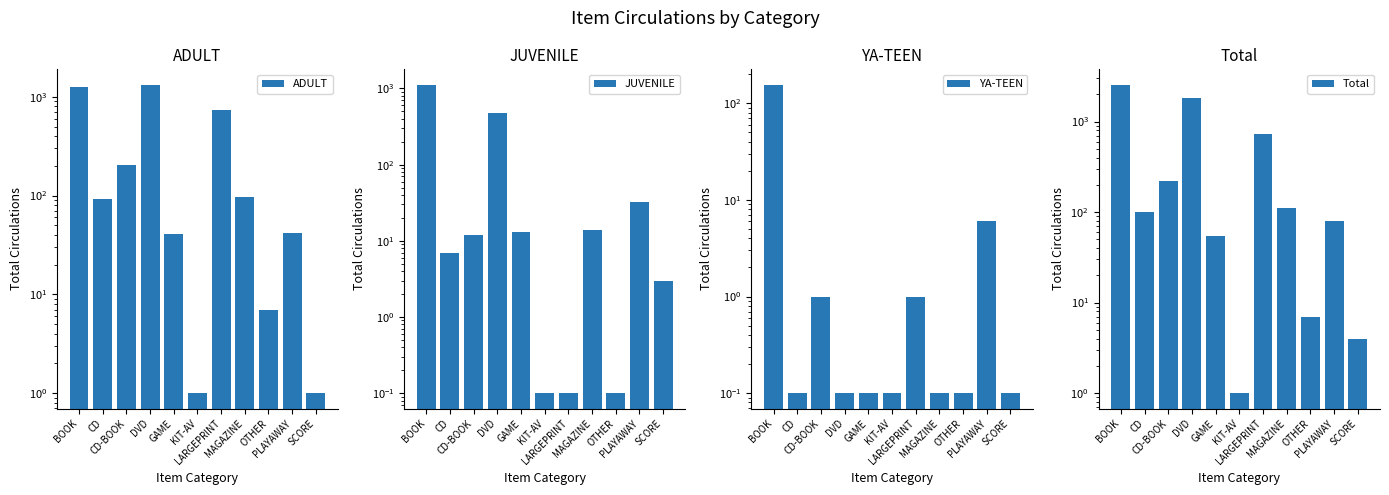

At which label does ADULT first exceed 92?

BOOK